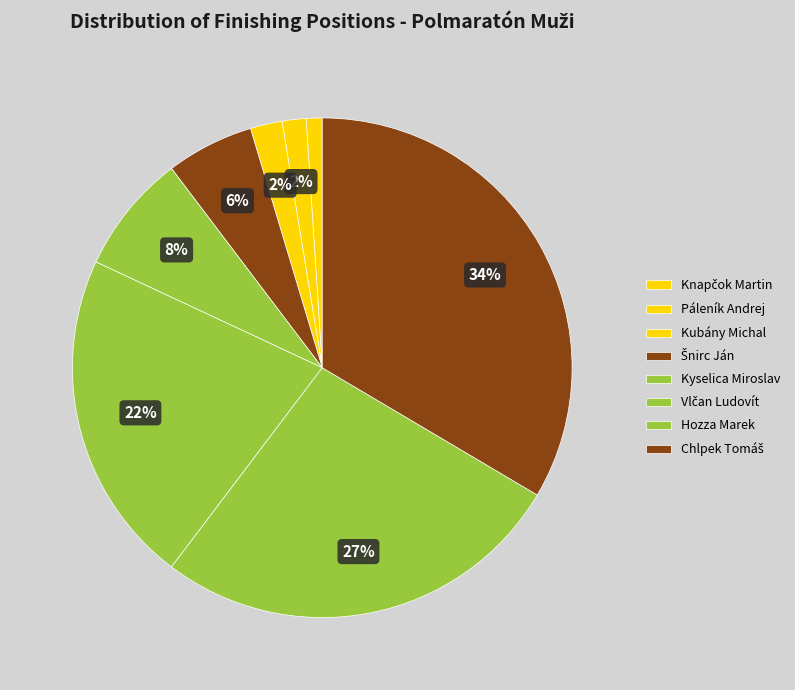

To the nearest percent, what is the average slice percentage?

12%